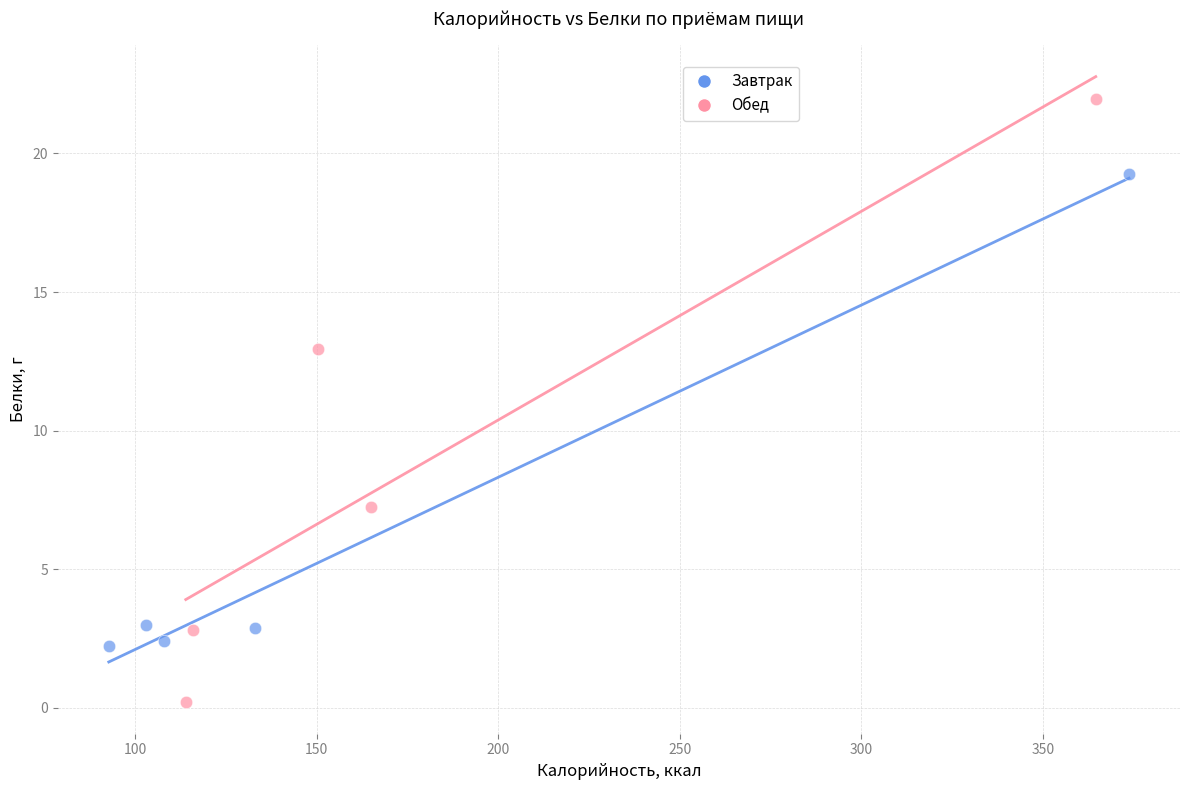

Which series reaches the maximum Y coordinate?

Обед